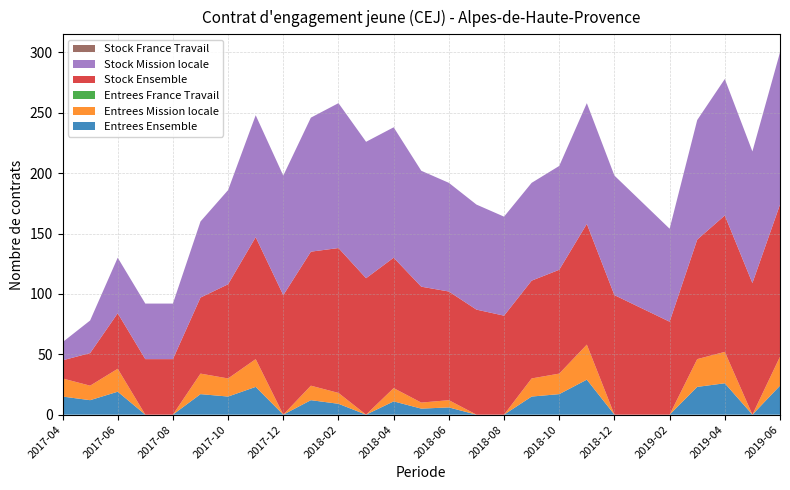

Reading right to left, list all the values displayed in this chart.

Entrees Ensemble: 2019-06=24	2019-05=0	2019-04=26	2019-03=23	2019-02=0	2019-01=0	2018-12=0	2018-11=29	2018-10=17	2018-09=15	2018-08=0	2018-07=0	2018-06=6	2018-05=5	2018-04=11	2018-03=0	2018-02=9	2018-01=12	2017-12=0	2017-11=23	2017-10=15	2017-09=17	2017-08=0	2017-07=0	2017-06=19	2017-05=12	2017-04=15
Entrees Mission locale: 2019-06=24	2019-05=0	2019-04=26	2019-03=23	2019-02=0	2019-01=0	2018-12=0	2018-11=29	2018-10=17	2018-09=15	2018-08=0	2018-07=0	2018-06=6	2018-05=5	2018-04=11	2018-03=0	2018-02=9	2018-01=12	2017-12=0	2017-11=23	2017-10=15	2017-09=17	2017-08=0	2017-07=0	2017-06=19	2017-05=12	2017-04=15
Entrees France Travail: 2019-06=0	2019-05=0	2019-04=0	2019-03=0	2019-02=0	2019-01=0	2018-12=0	2018-11=0	2018-10=0	2018-09=0	2018-08=0	2018-07=0	2018-06=0	2018-05=0	2018-04=0	2018-03=0	2018-02=0	2018-01=0	2017-12=0	2017-11=0	2017-10=0	2017-09=0	2017-08=0	2017-07=0	2017-06=0	2017-05=0	2017-04=0
Stock Ensemble: 2019-06=126	2019-05=109	2019-04=113	2019-03=99	2019-02=77	2019-01=88	2018-12=99	2018-11=100	2018-10=86	2018-09=81	2018-08=82	2018-07=87	2018-06=90	2018-05=96	2018-04=108	2018-03=113	2018-02=120	2018-01=111	2017-12=99	2017-11=101	2017-10=78	2017-09=63	2017-08=46	2017-07=46	2017-06=46	2017-05=27	2017-04=15
Stock Mission locale: 2019-06=126	2019-05=109	2019-04=113	2019-03=99	2019-02=77	2019-01=88	2018-12=99	2018-11=100	2018-10=86	2018-09=81	2018-08=82	2018-07=87	2018-06=90	2018-05=96	2018-04=108	2018-03=113	2018-02=120	2018-01=111	2017-12=99	2017-11=101	2017-10=78	2017-09=63	2017-08=46	2017-07=46	2017-06=46	2017-05=27	2017-04=15
Stock France Travail: 2019-06=0	2019-05=0	2019-04=0	2019-03=0	2019-02=0	2019-01=0	2018-12=0	2018-11=0	2018-10=0	2018-09=0	2018-08=0	2018-07=0	2018-06=0	2018-05=0	2018-04=0	2018-03=0	2018-02=0	2018-01=0	2017-12=0	2017-11=0	2017-10=0	2017-09=0	2017-08=0	2017-07=0	2017-06=0	2017-05=0	2017-04=0